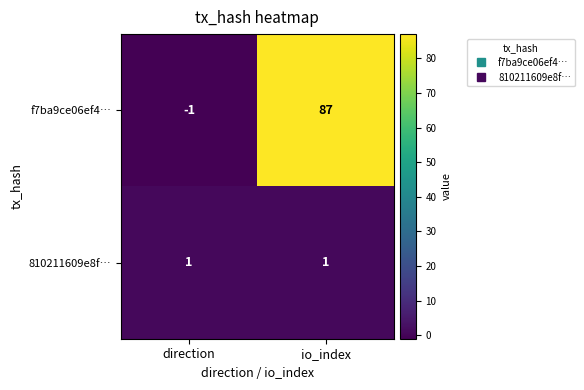

Reading left to right, transcribe all the data shown in this chart.

f7ba9ce06ef4…: direction=-1	io_index=87
810211609e8f…: direction=1	io_index=1